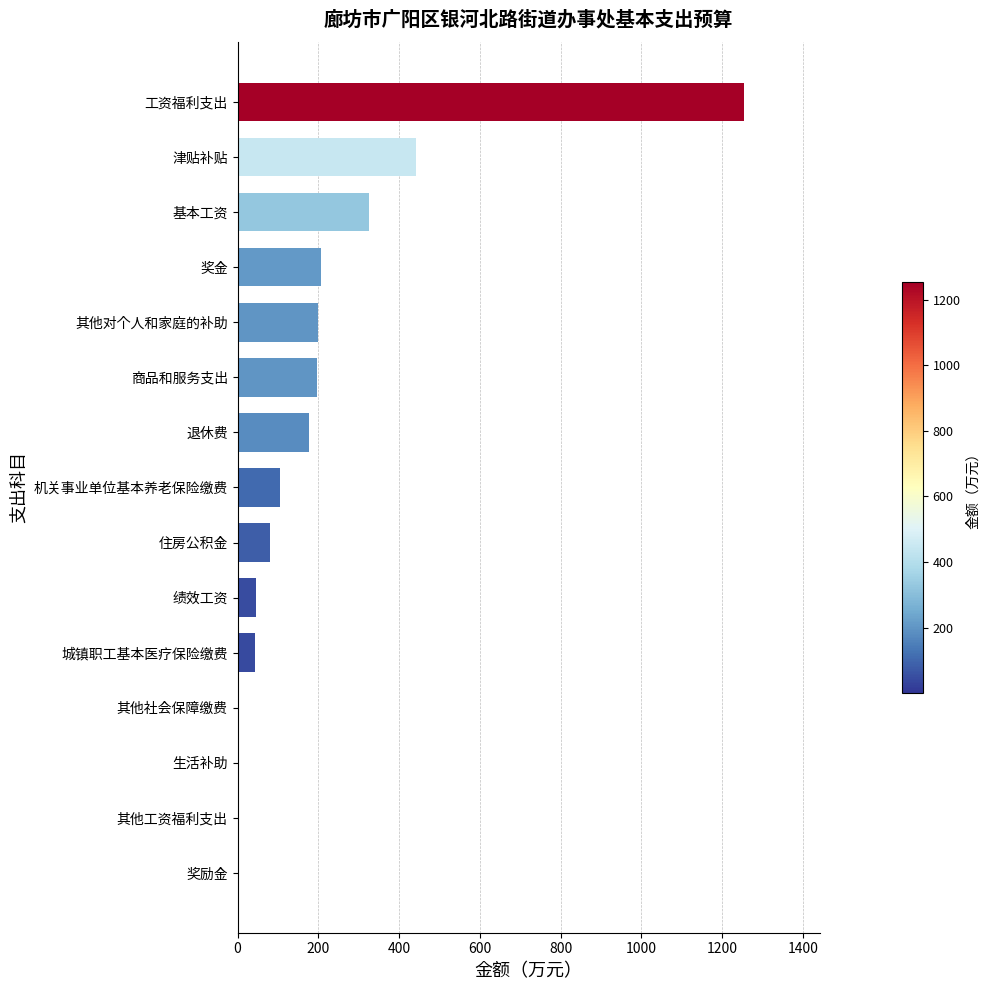

Where is the data nearest to the value 627?

津贴补贴